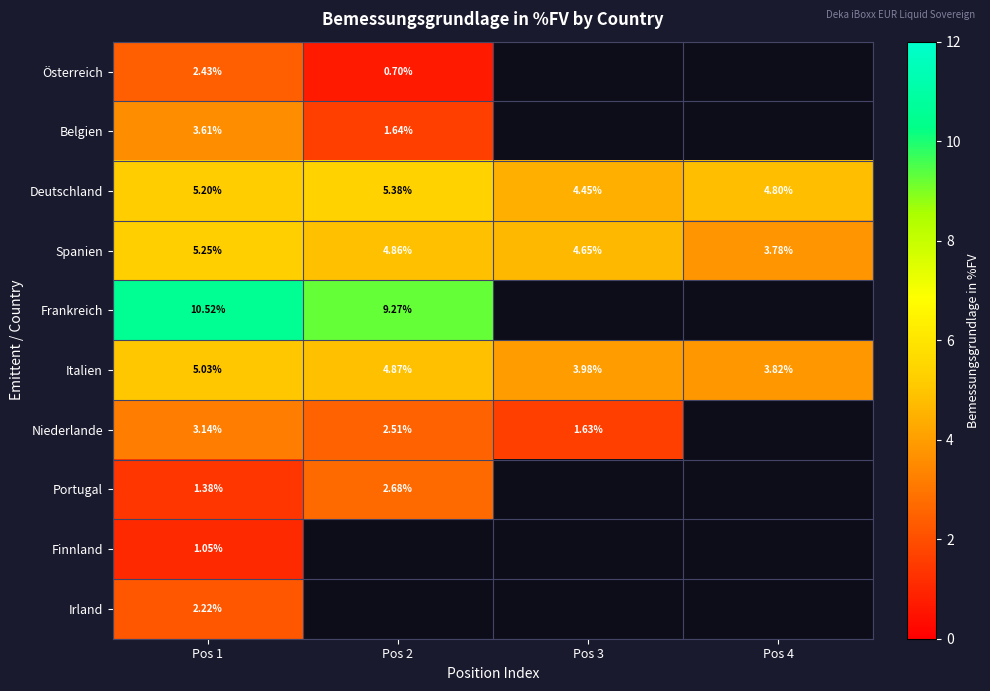

Rank the series at Pos 1 from highest to lowest value.

Frankreich, Spanien, Deutschland, Italien, Belgien, Niederlande, Österreich, Irland, Portugal, Finnland